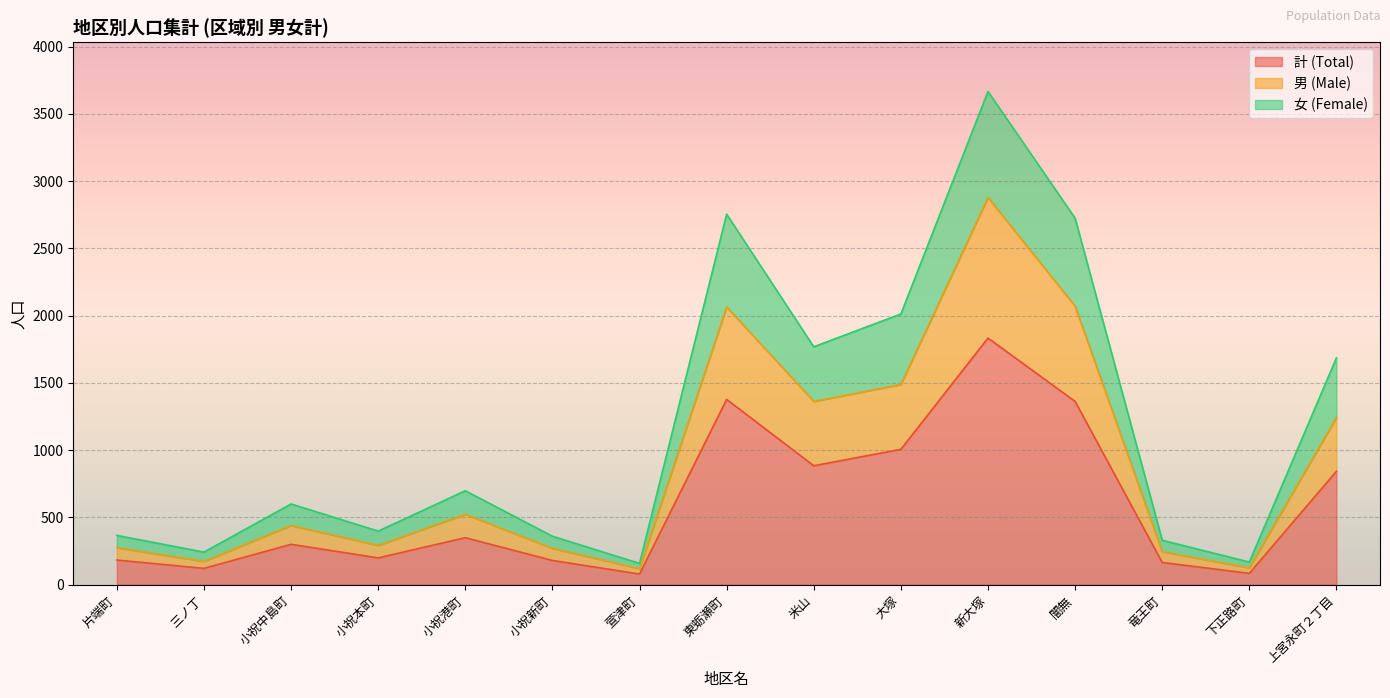

What is the label of the 15th point from the right?

片端町